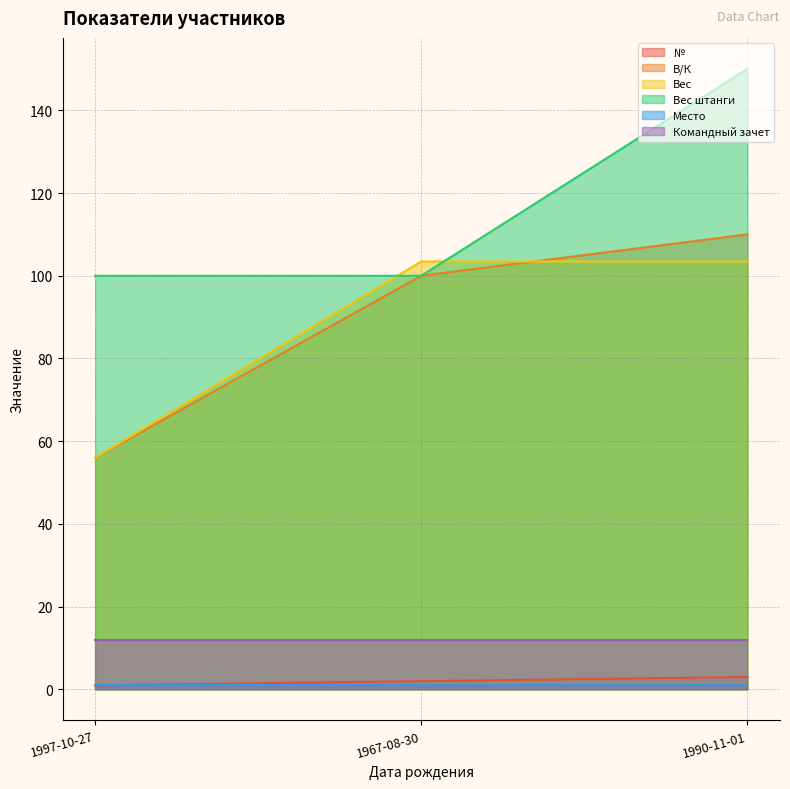

At which label does № first exceed 2?

1990-11-01